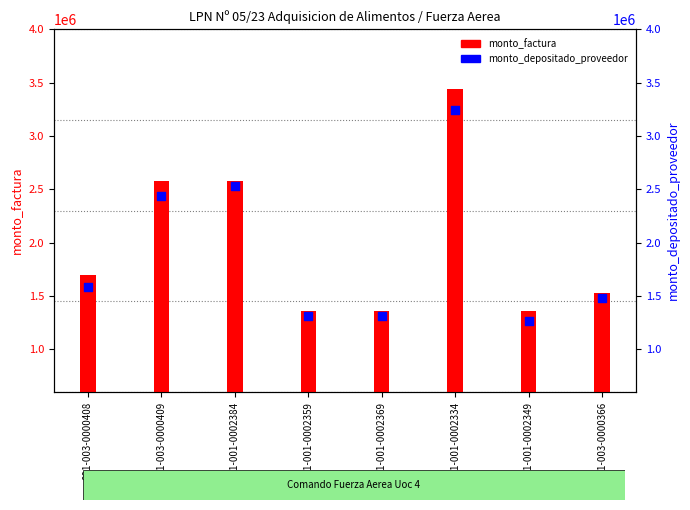

Which series reaches the maximum Y coordinate?

monto_factura